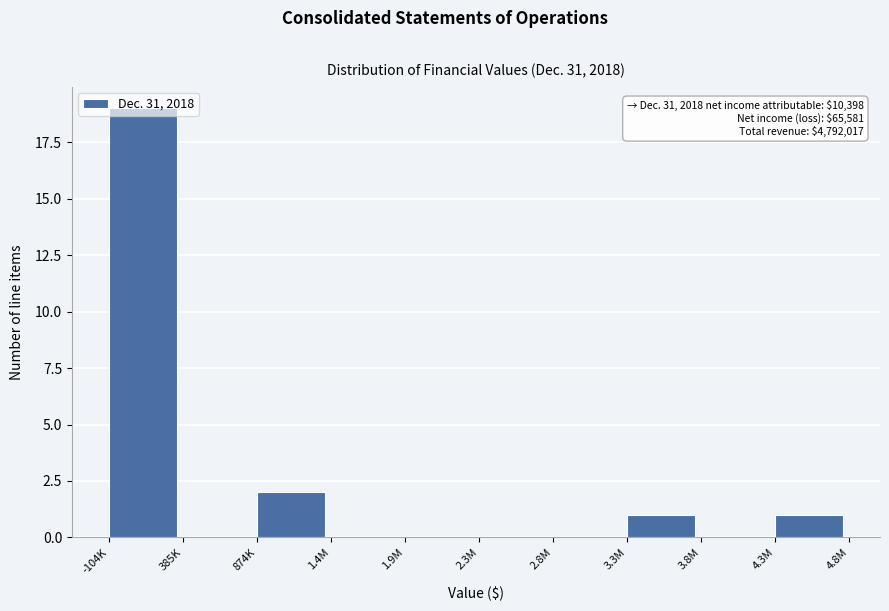

What is the greatest value displayed?

19